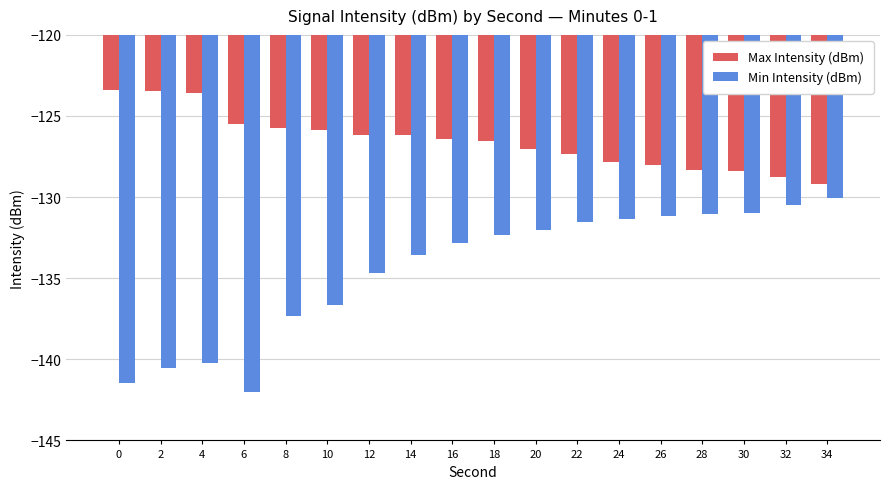

Rank the series by their maximum value, from lowest to highest.

Min Intensity (dBm), Max Intensity (dBm)